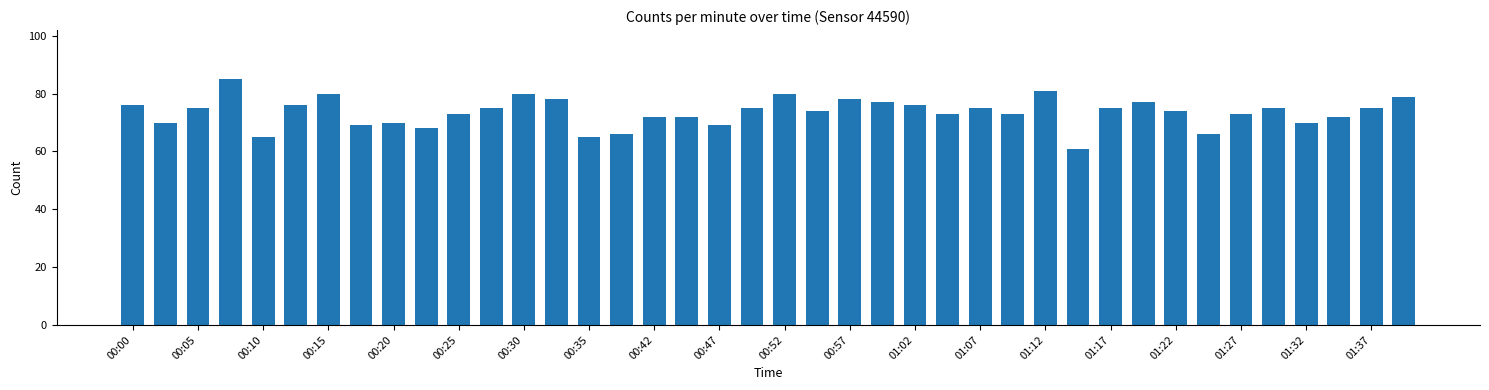

What is the greatest value displayed?

85